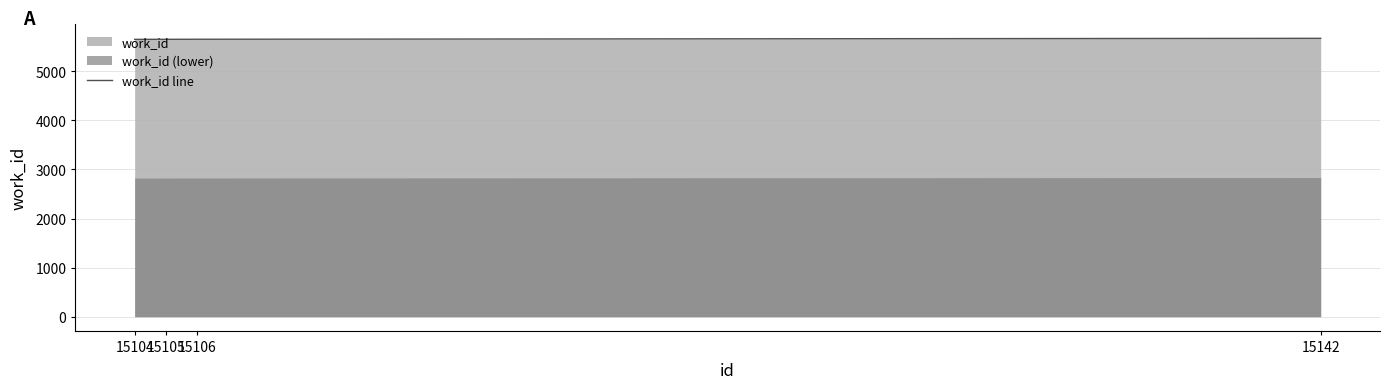

The chart shows a value of 1625 at 15104. True or false?

False